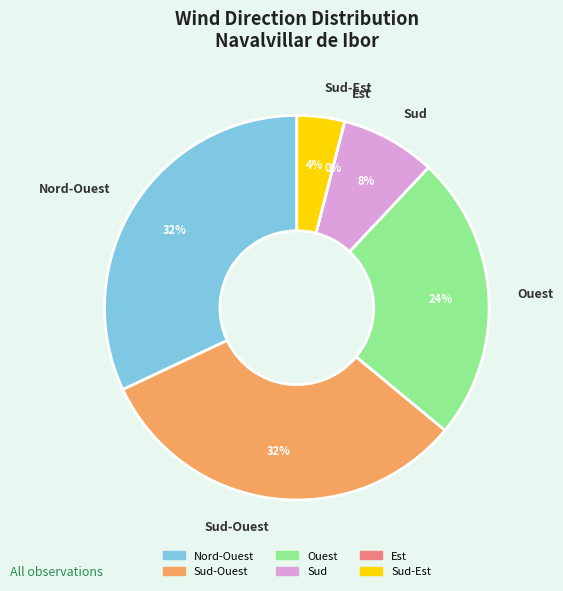

Which slice is the smallest?

Est